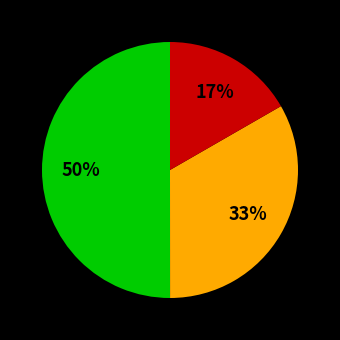

To the nearest percent, what is the difference between the largest and smallest slice percentages?

33%